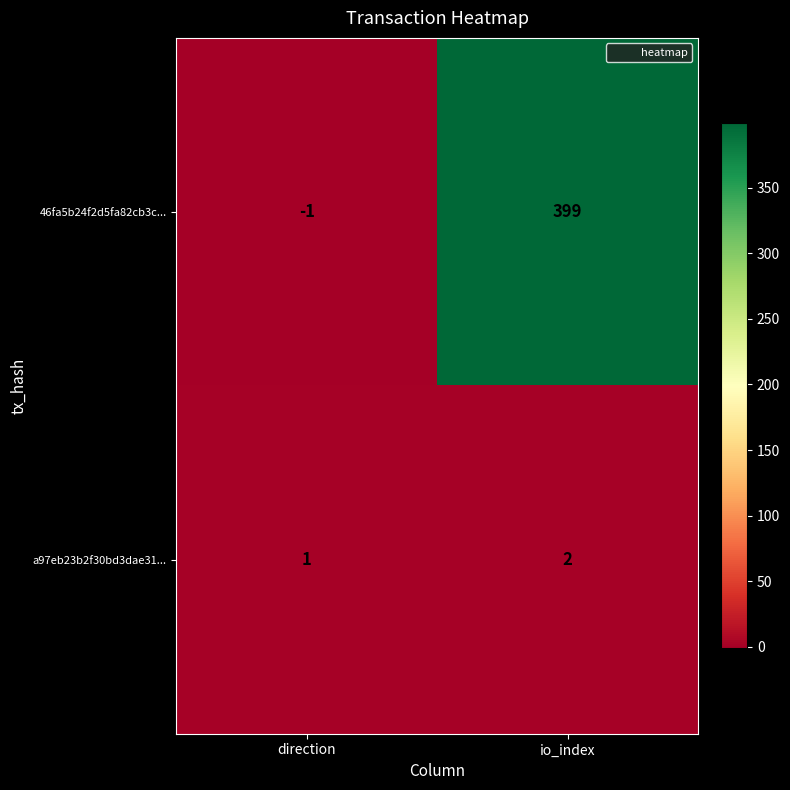

What is the approximate value of 46fa5b24f2d5fa82cb3c... at io_index, to the nearest 5?

400